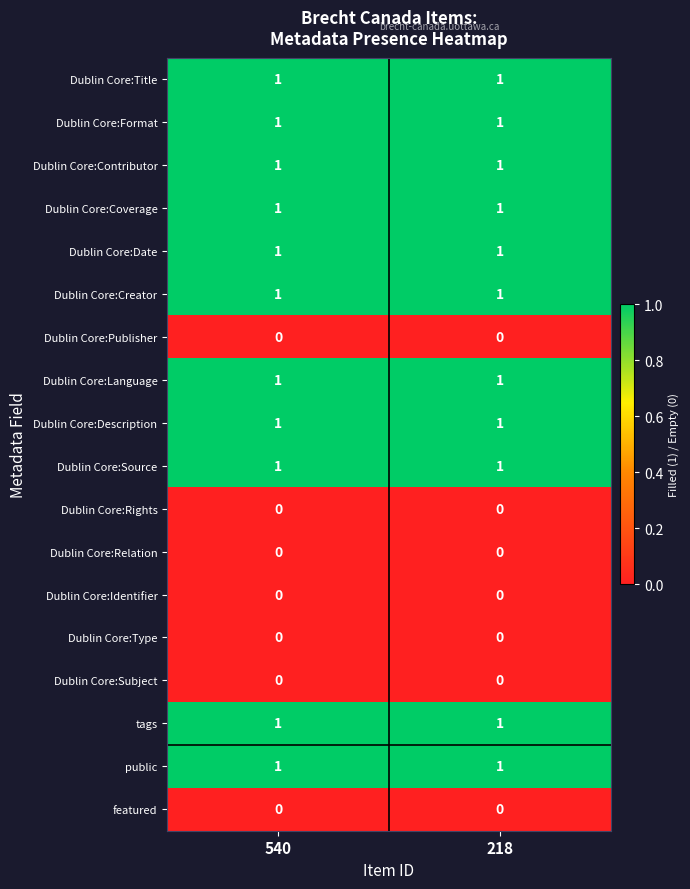

The Dublin Core:Description series shows 0 at 540. True or false?

False